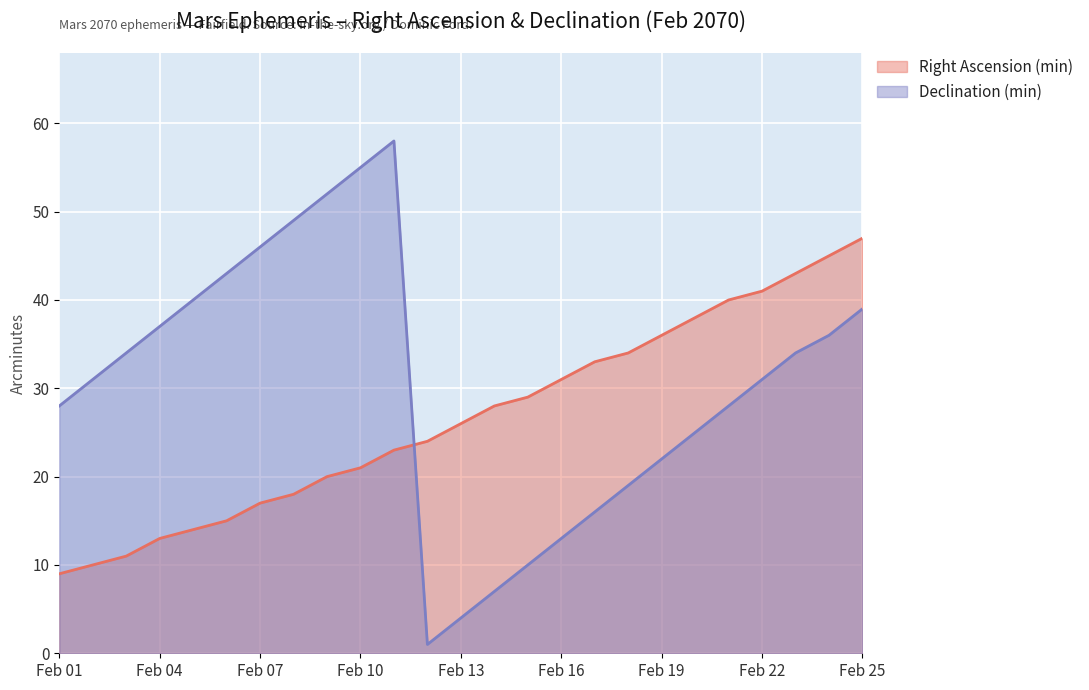

The value of Declination (min) at Feb 24 is 36. True or false?

True